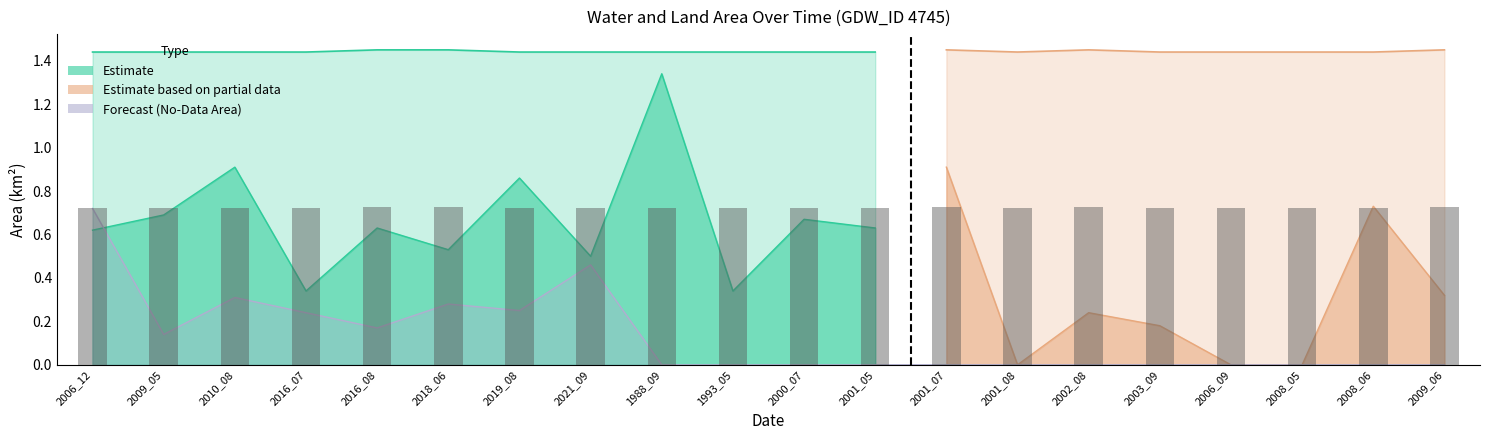

The value of origNoDataArea at 2001_07 is 0.3. True or false?

False